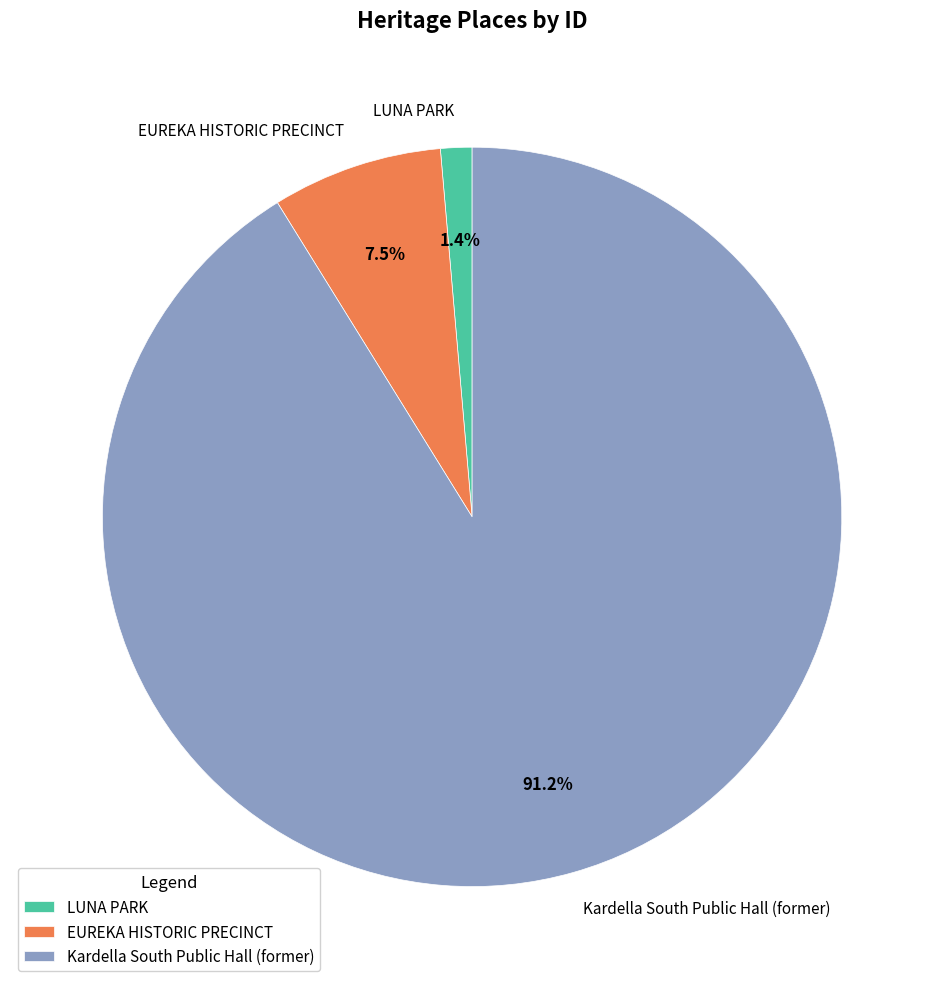

What portion of the pie excludes LUNA PARK?

98.6%